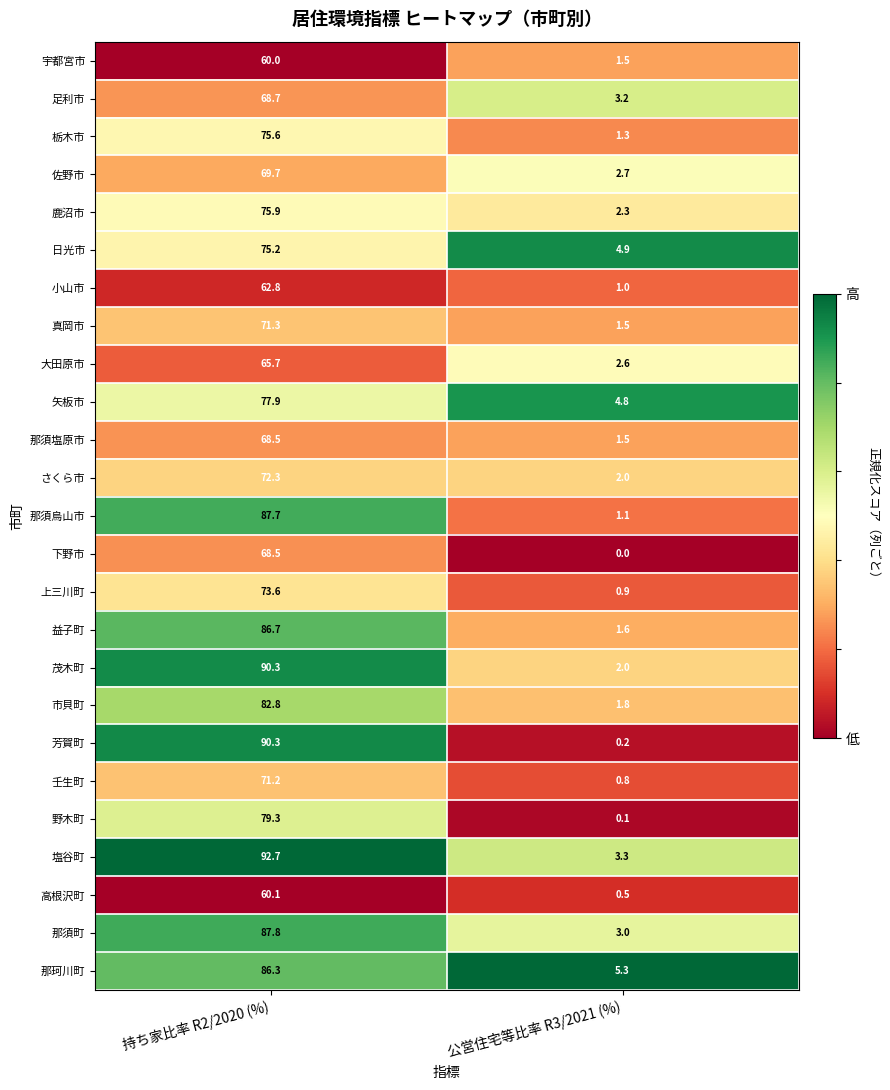

Rank the categories by 茂木町 value from lowest to highest.

公営住宅等比率 R3/2021 (%), 持ち家比率 R2/2020 (%)